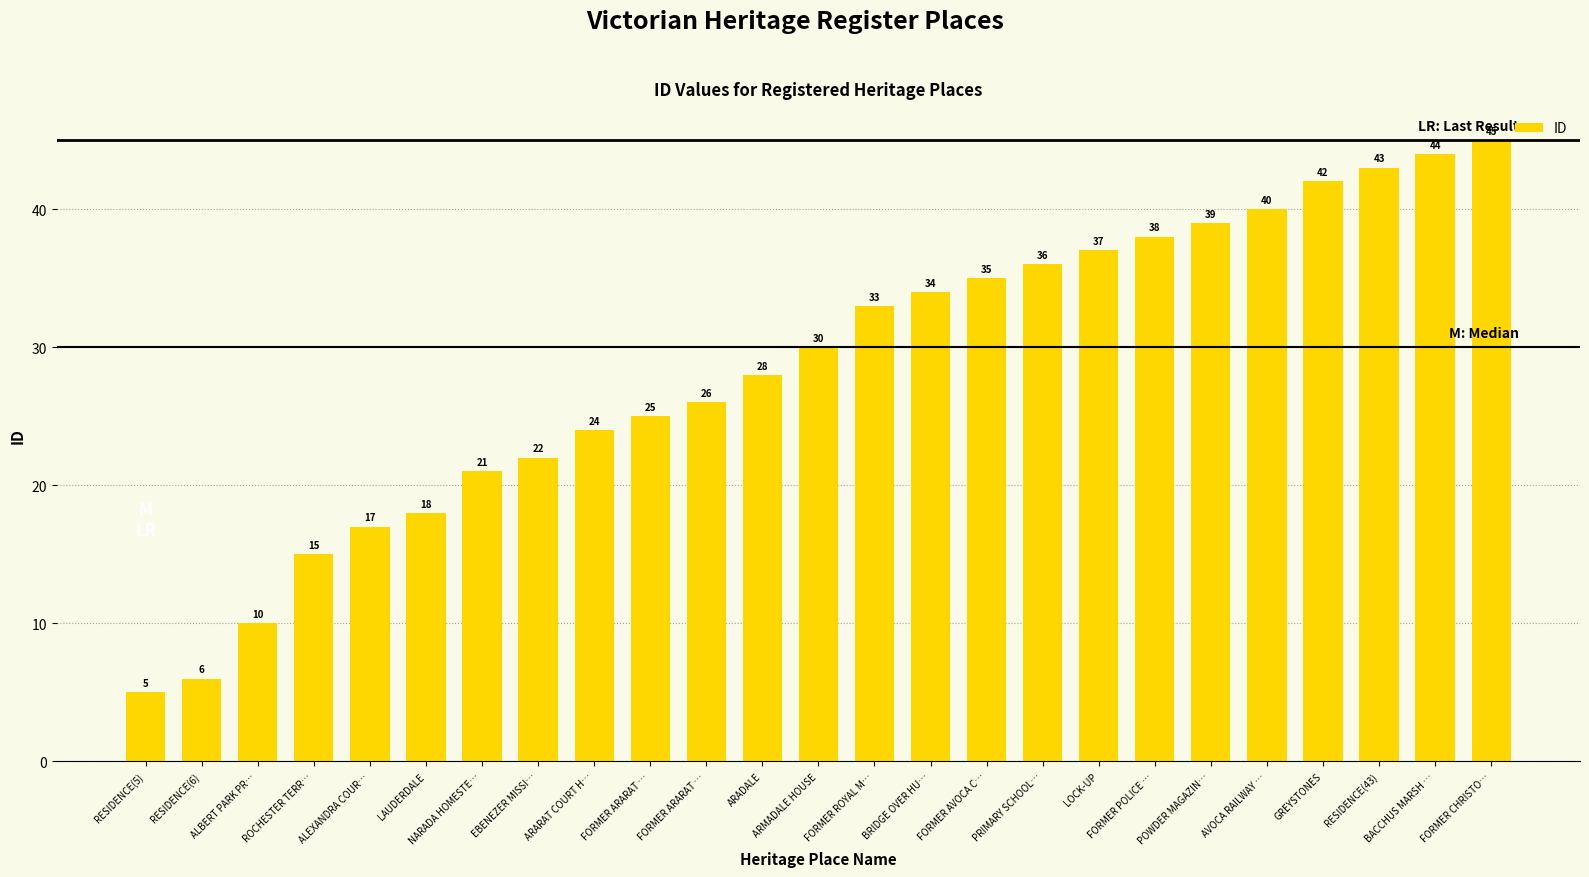

How many bars are there in total?

25